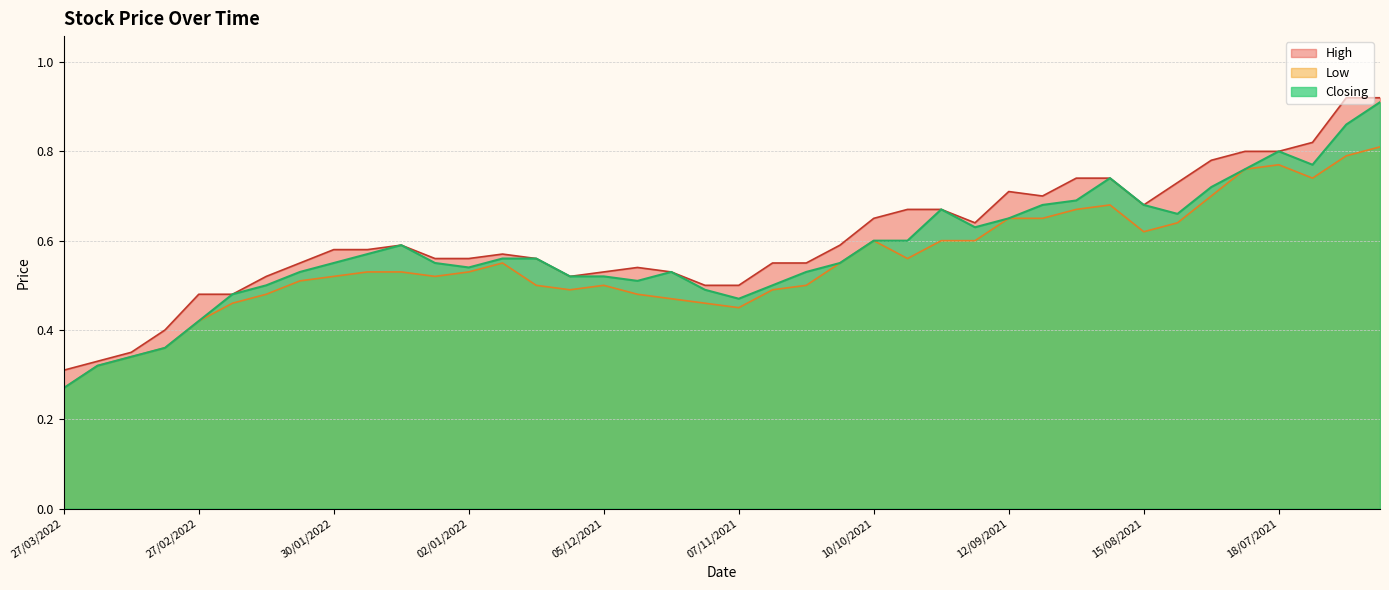

Is it true that Low equals 1.3 at 27/06/2021?

False